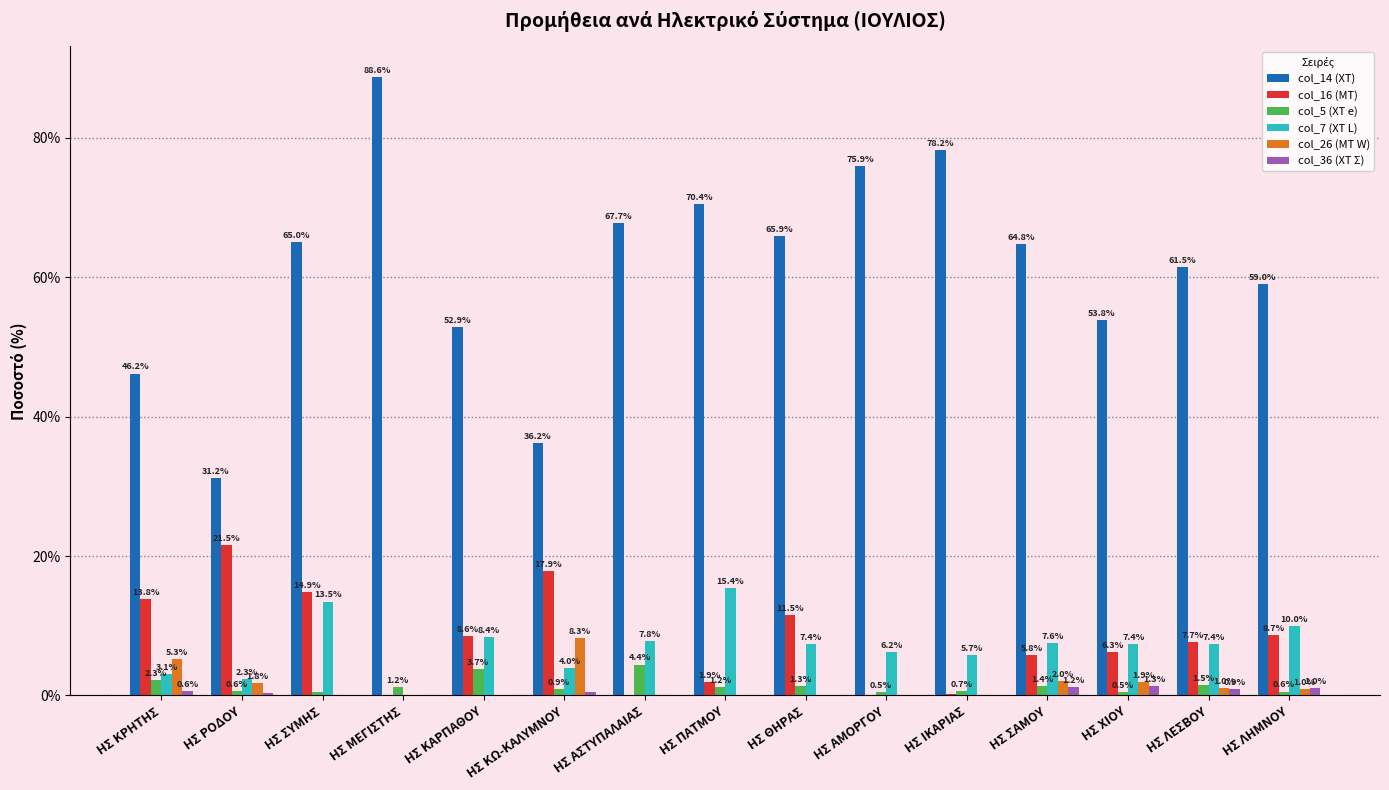

Which series changed the most between ΗΣ ΜΕΓΙΣΤΗΣ and ΗΣ ΑΣΤΥΠΑΛΑΙΑΣ?

col_14 (ΧΤ)